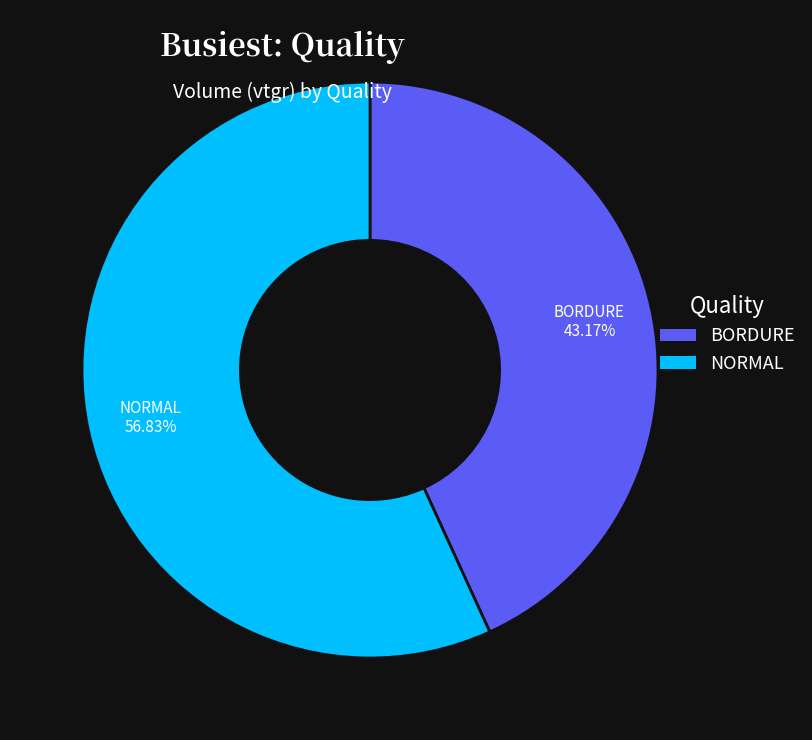

Is there any slice that represents more than half of the pie?

Yes